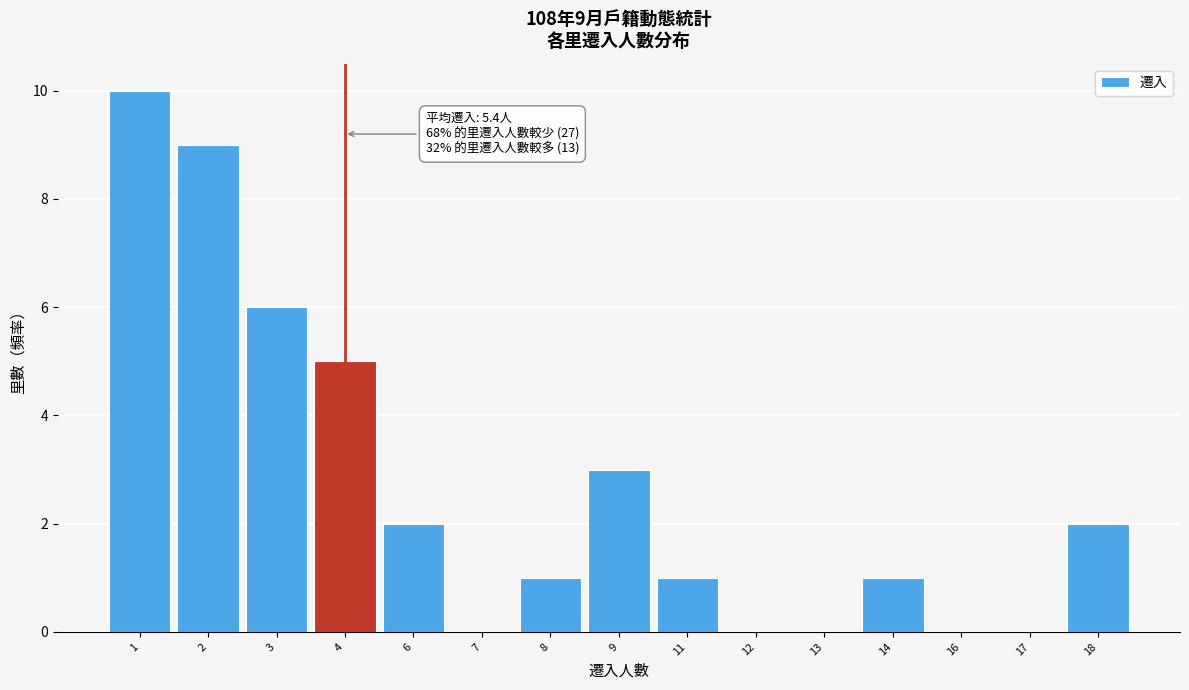

Reading left to right, what are all the values shown in this chart?

1=10	2=9	3=6	4=5	6=2	7=0	8=1	9=3	11=1	12=0	13=0	14=1	16=0	17=0	18=2